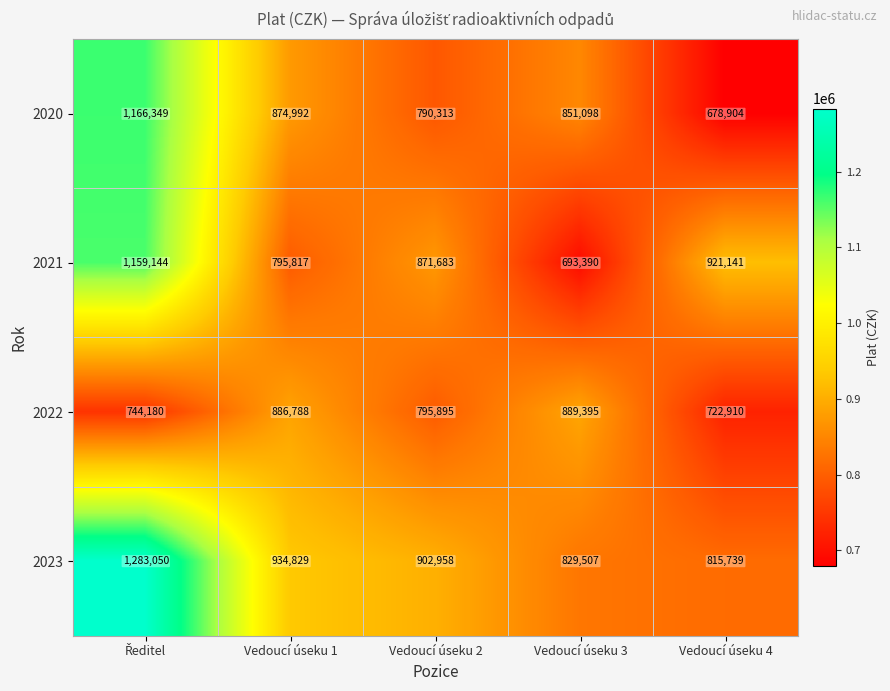

Rank the series at Vedoucí úseku 1 from lowest to highest value.

2021, 2020, 2022, 2023